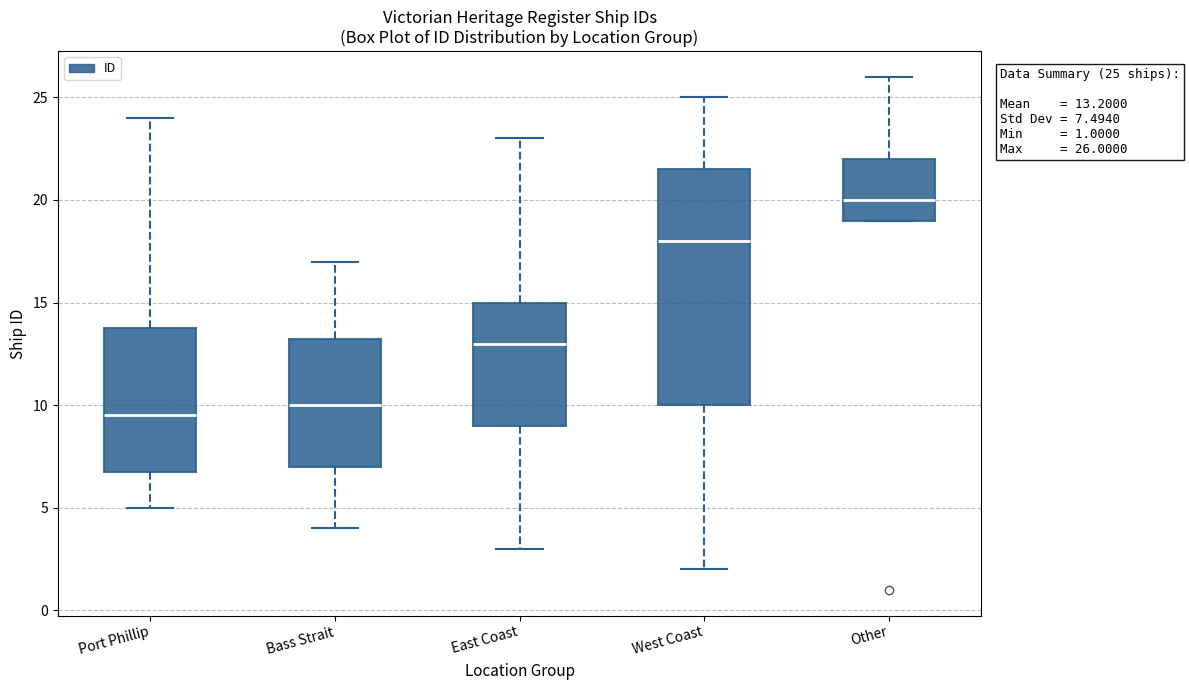

Comparing the boxes themselves (not the whiskers), which one is the tallest?

West Coast